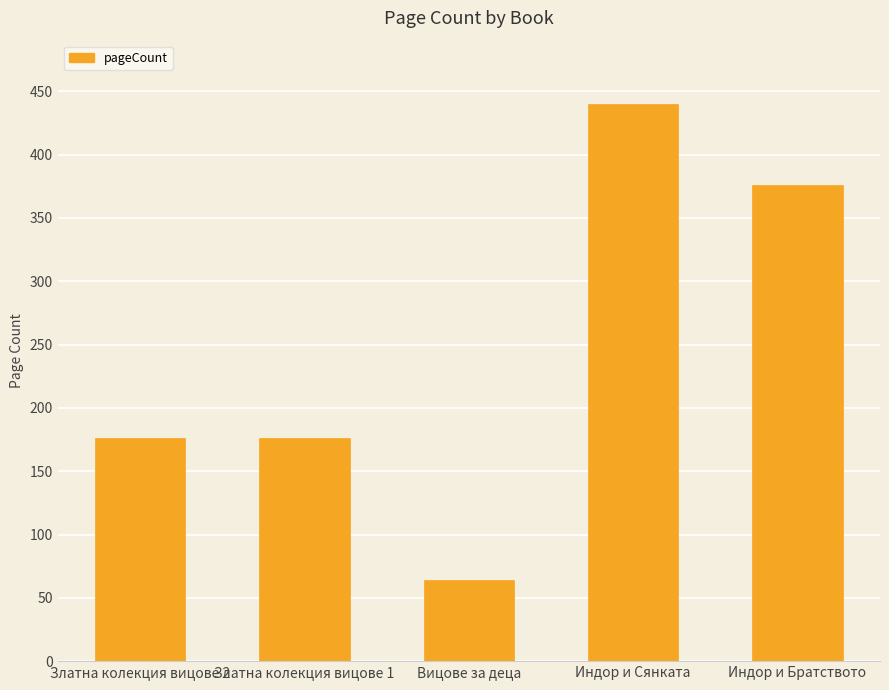

What is the smallest value displayed?

64